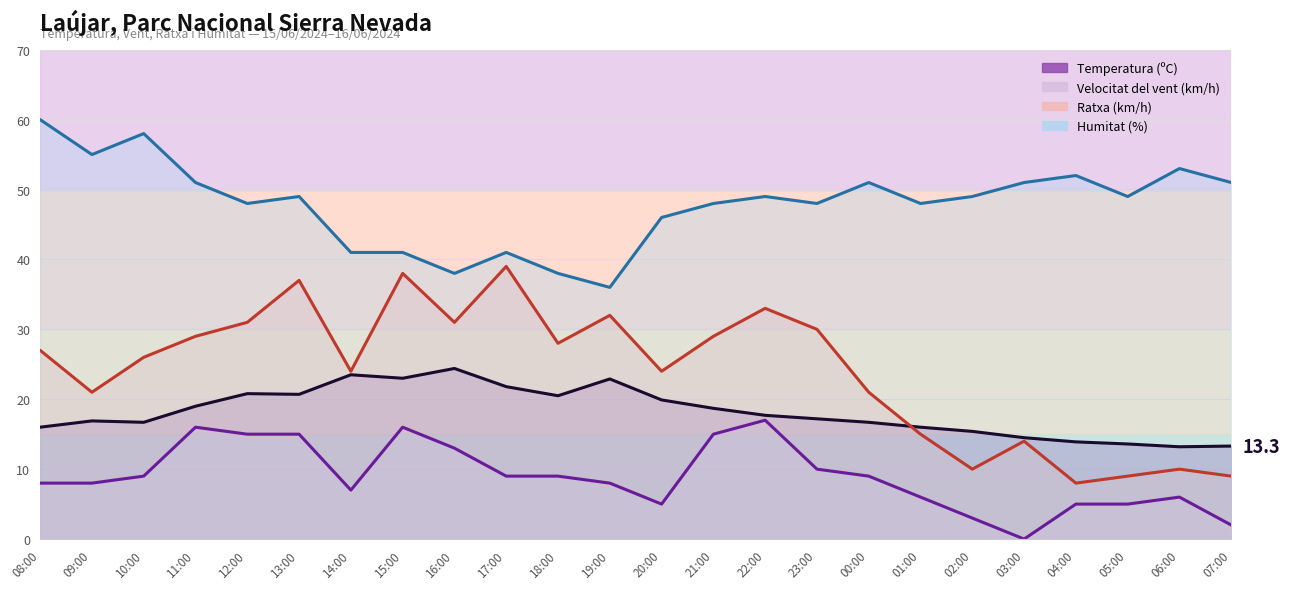

Rank the categories by Velocitat del vent (km/h) value from lowest to highest.

03:00, 07:00, 02:00, 20:00, 04:00, 05:00, 01:00, 06:00, 14:00, 08:00, 09:00, 19:00, 10:00, 17:00, 18:00, 00:00, 23:00, 16:00, 12:00, 13:00, 21:00, 11:00, 15:00, 22:00